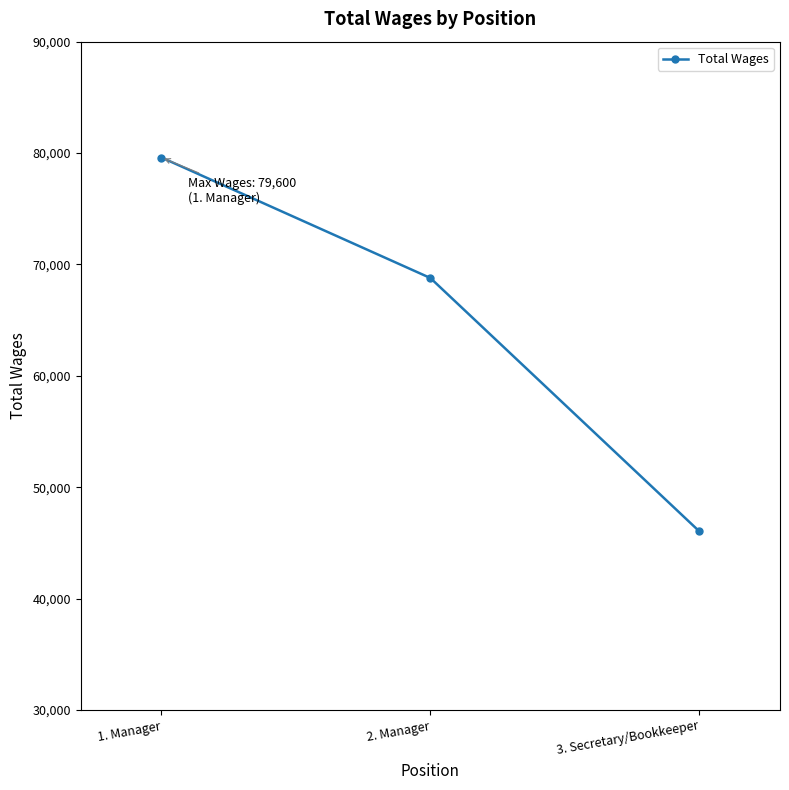

At which label does the data first exceed 68780?

1. Manager